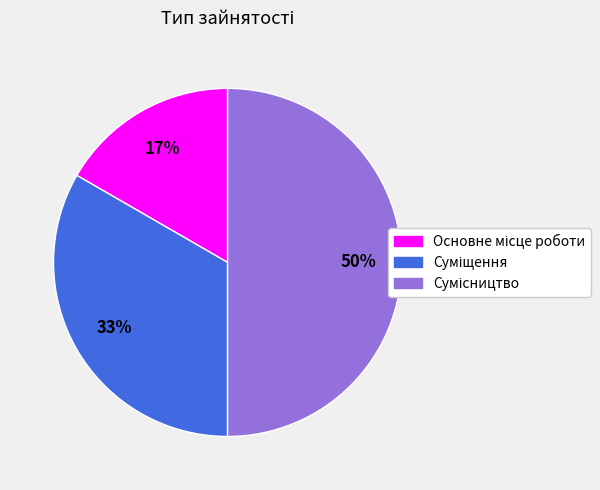

To the nearest percent, what is the difference between the largest and smallest slice percentages?

33%